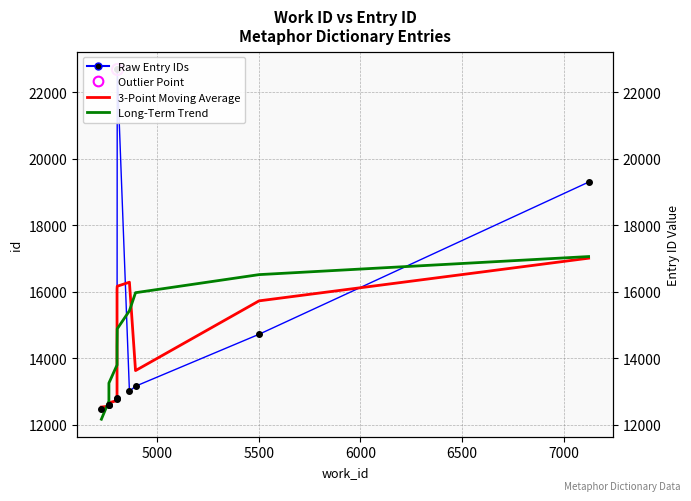

List the series in order of their peak value, highest first.

Raw Entry IDs, Long-Term Trend, 3-Point Moving Average